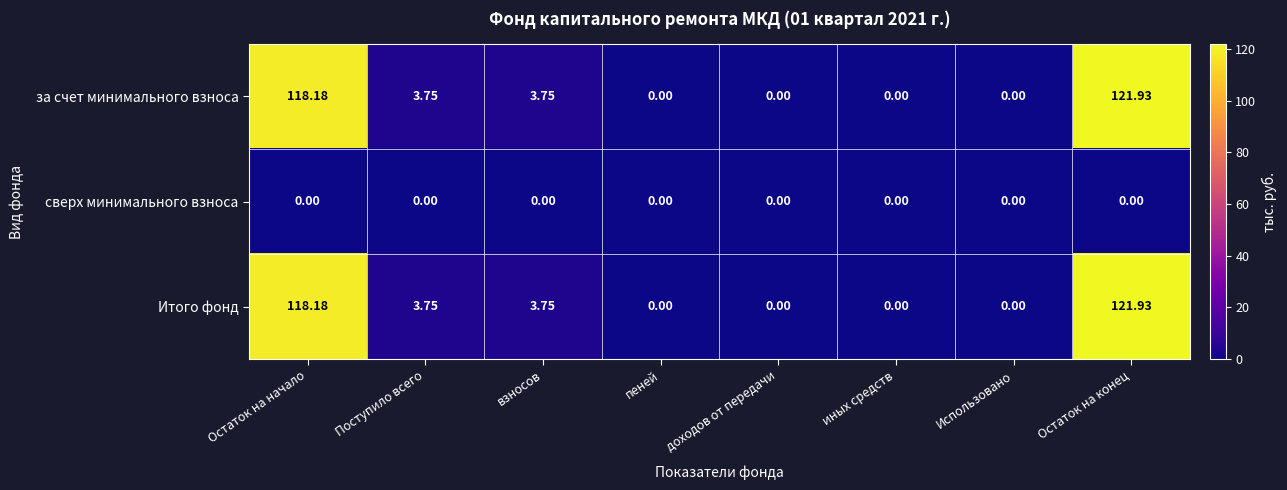

At which category is the sum across all series the highest?

Остаток на конец